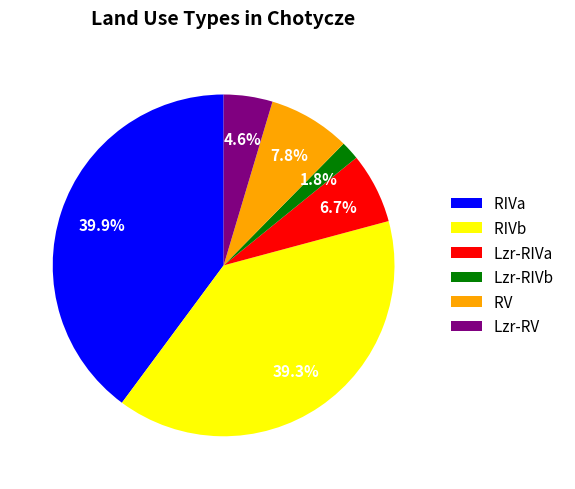

How many segments does this pie chart have?

6